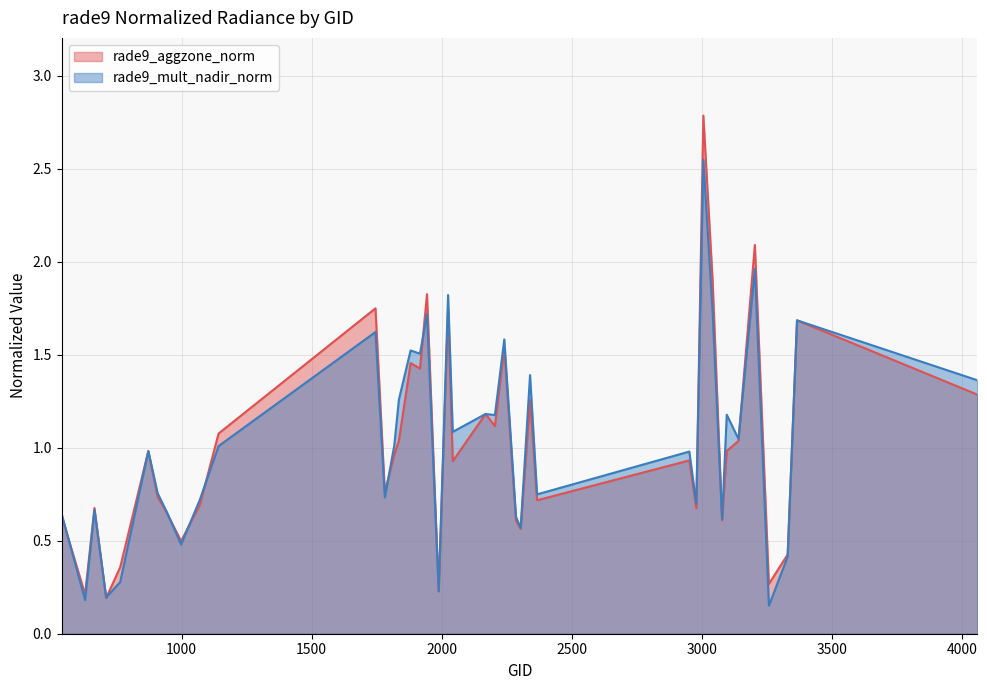

True or false: rade9_mult_nadir_norm has a value of 1.6 at 2240.

True